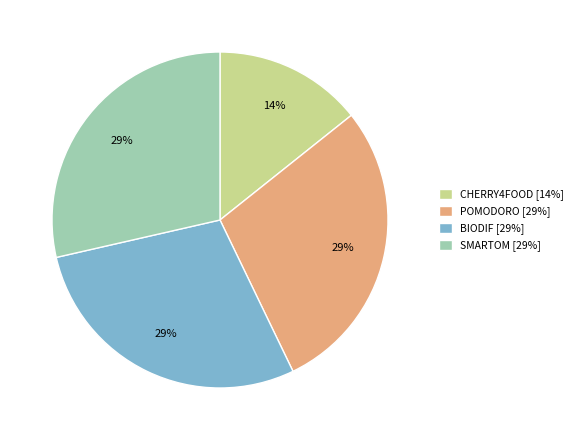

Between BIODIF [29%] and CHERRY4FOOD [14%], which is larger?

BIODIF [29%]